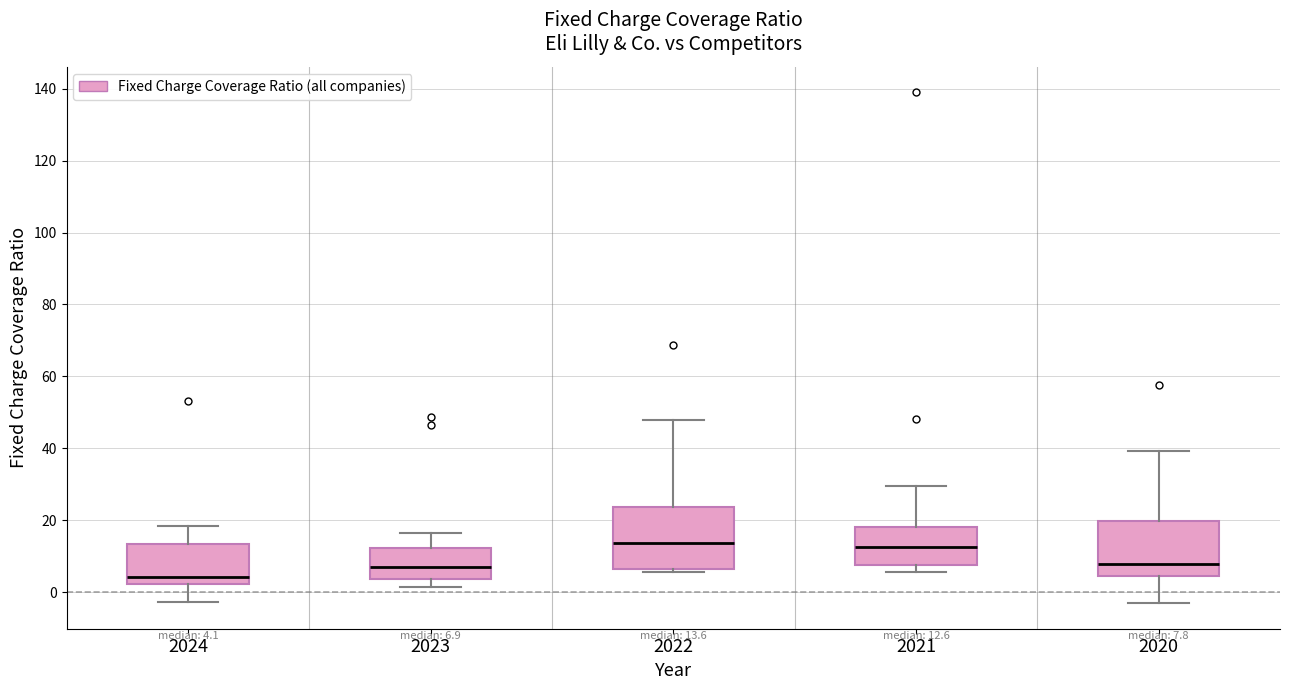

Which box's median line is the lowest?

2024